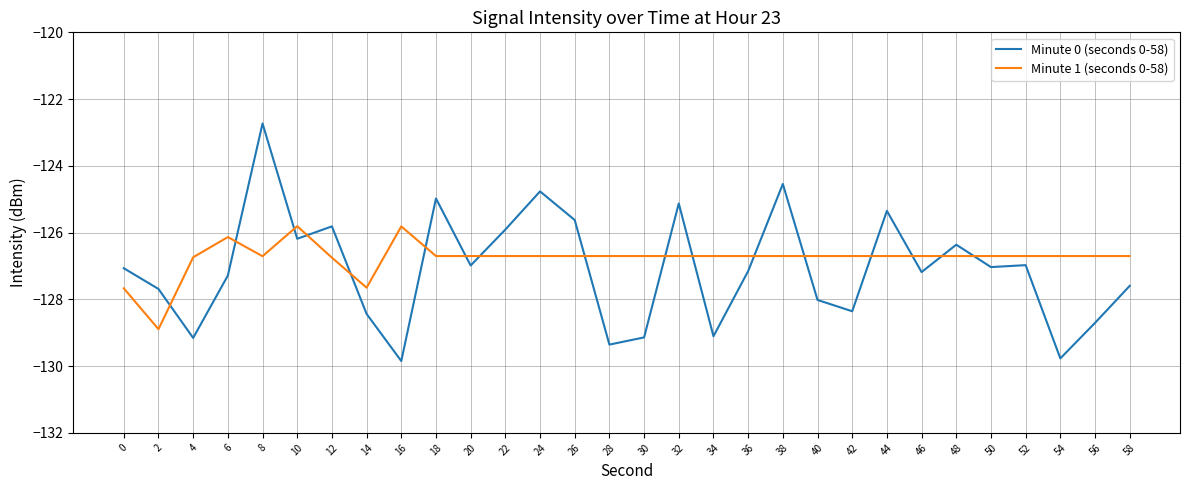

Between which two adjacent categories do Minute 1 (seconds 0-58) and Minute 0 (seconds 0-58) first intersect?

2 and 4